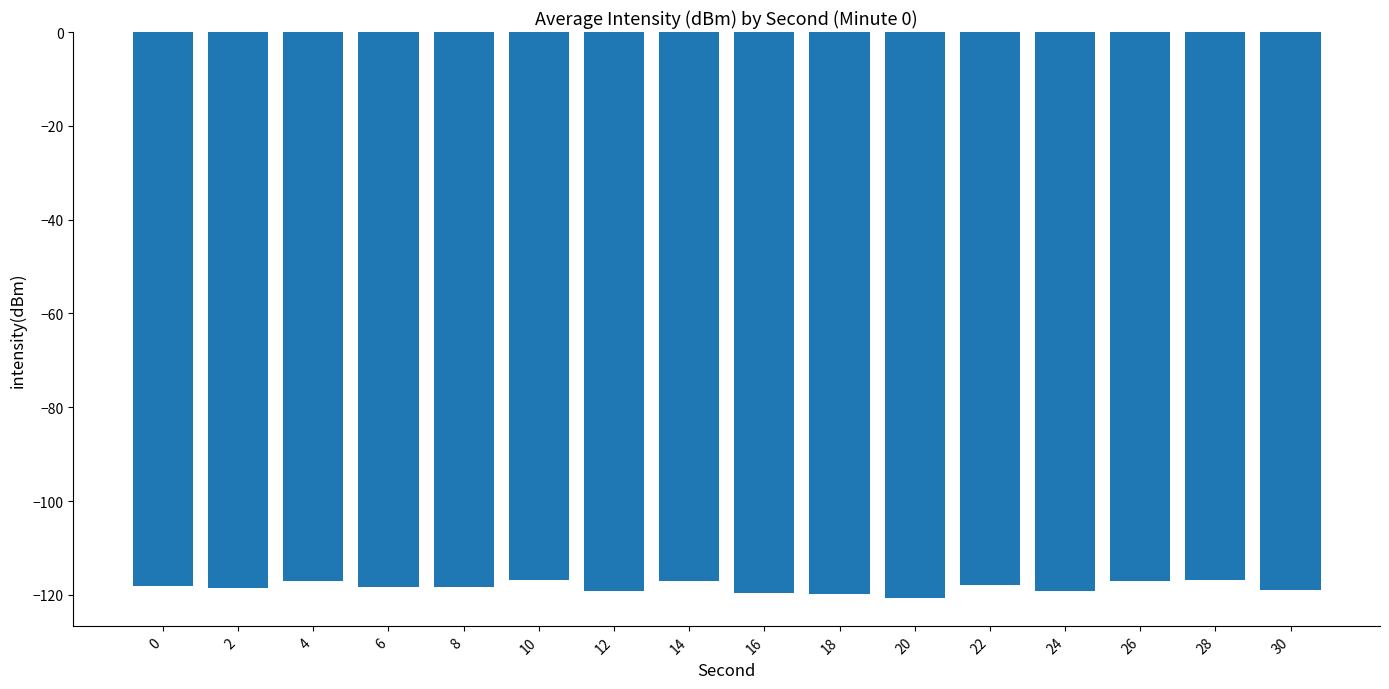

Are the bars horizontal?

No